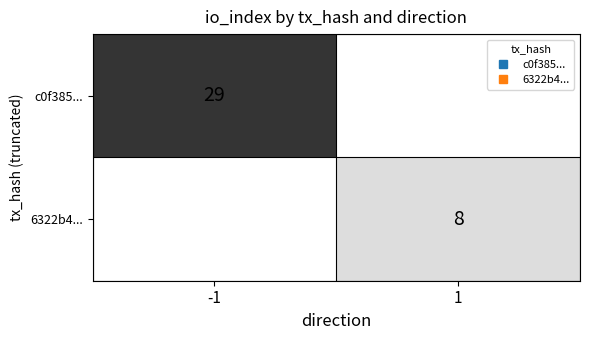

Rank the series at 1 from highest to lowest value.

c0f385..., 6322b4...